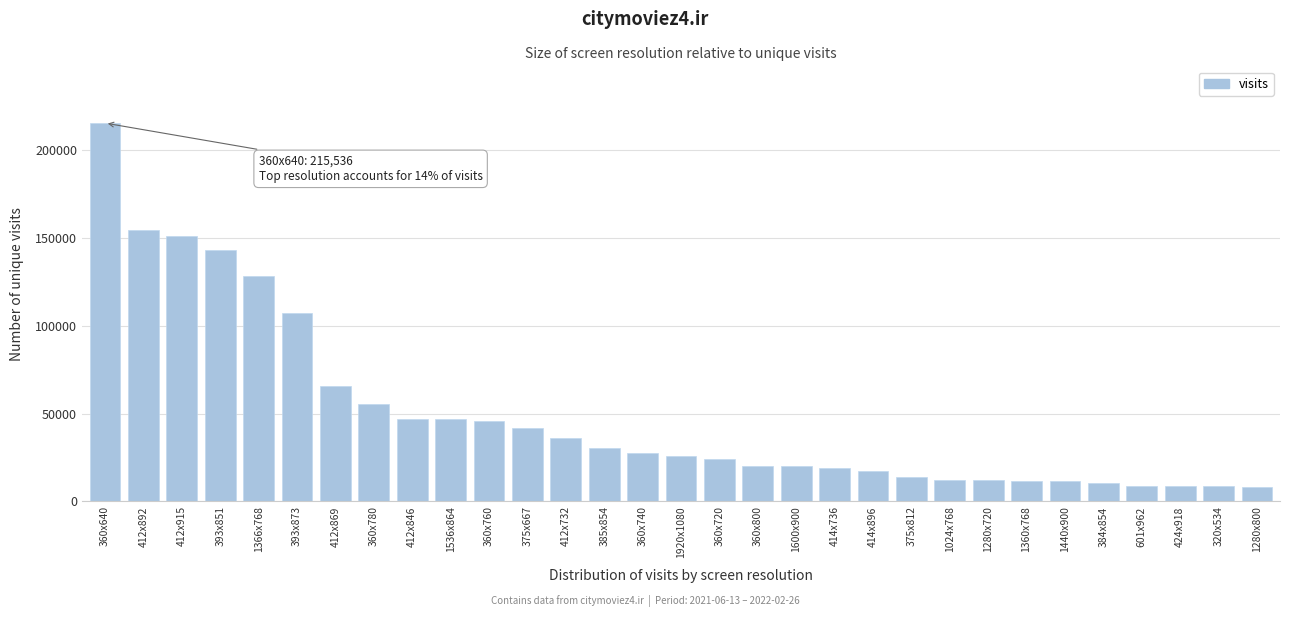

What is the change in value from 360x780 to 412x732?

-19852